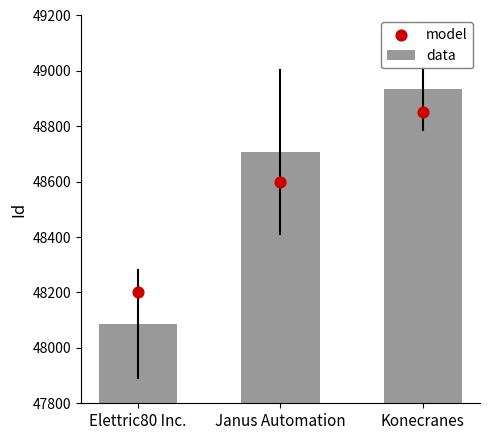

What is the total value across all series at Konecranes?

97784